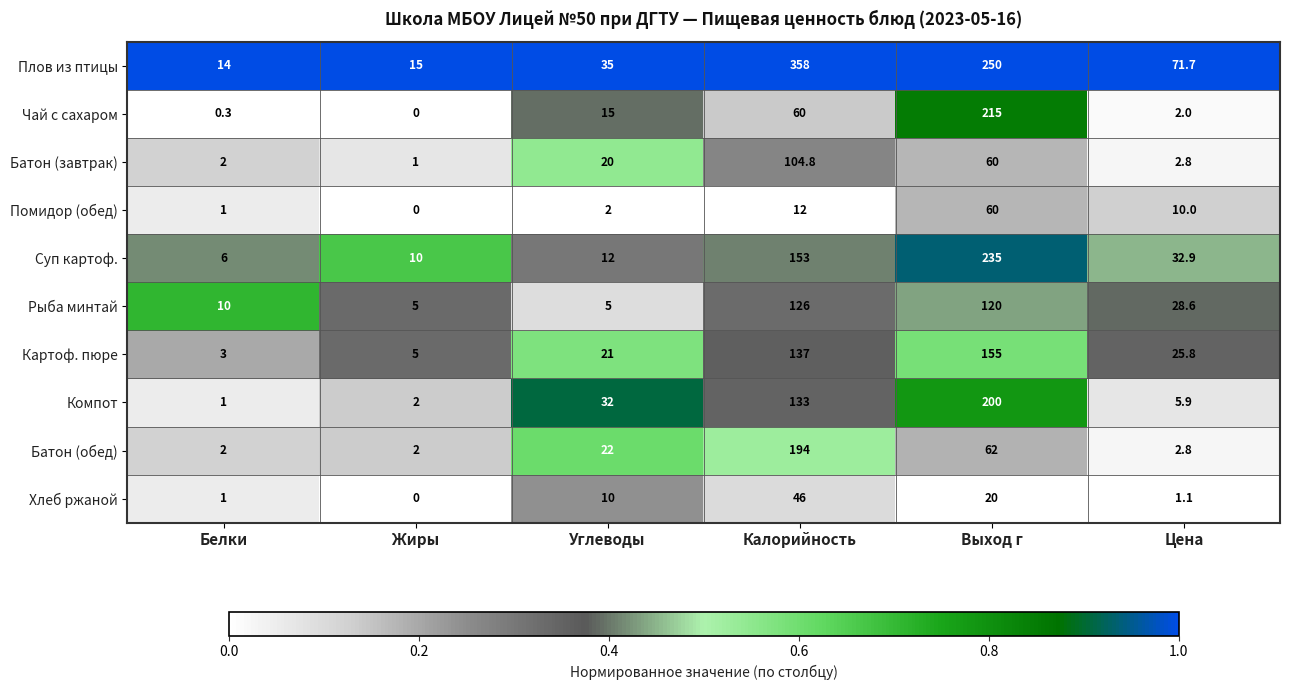

Which category has the highest value across all series?

Калорийность